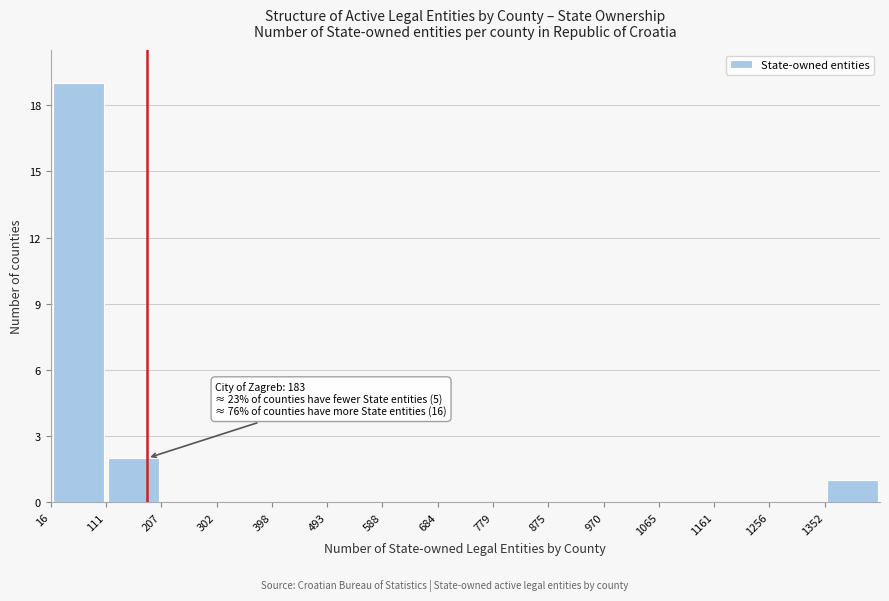

Which range on the x-axis has the tallest bar?

20 to 110